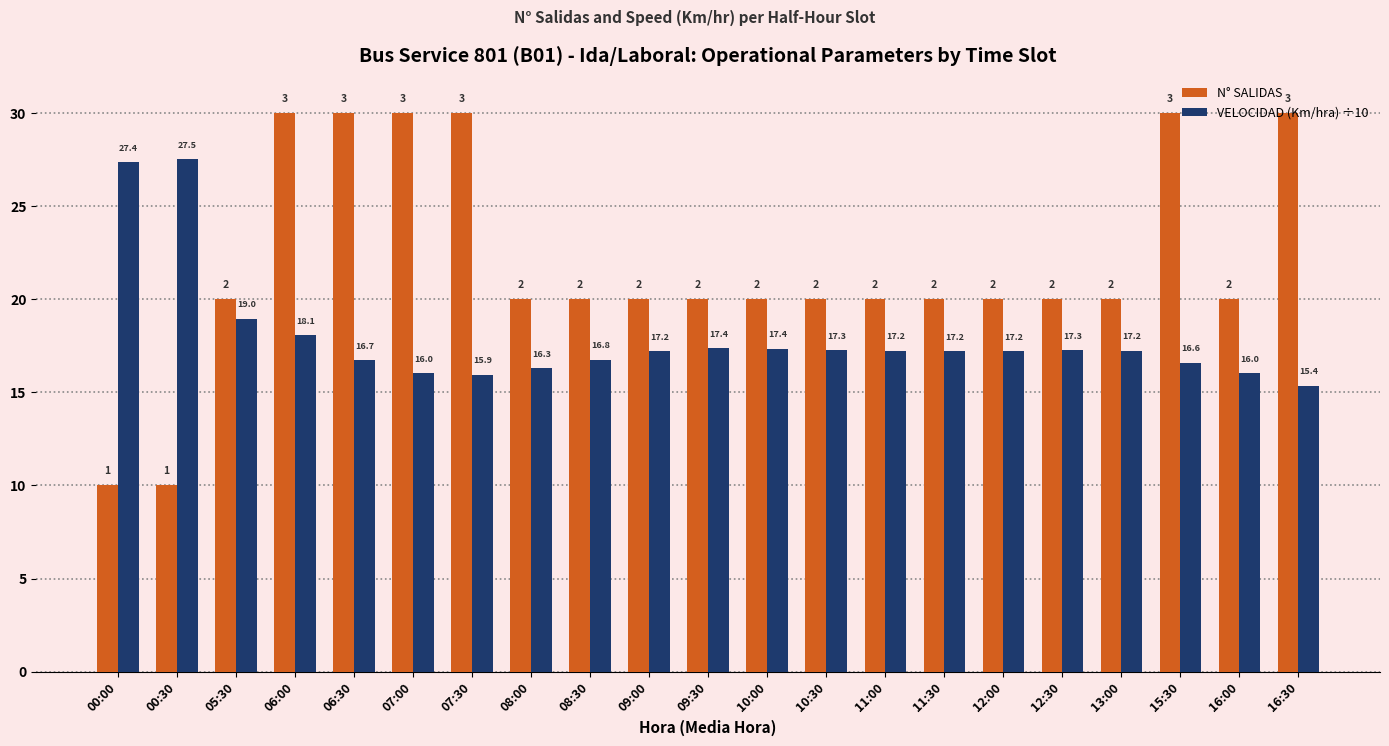

Reading left to right, what are all the values shown in this chart?

N° SALIDAS: 00:00=1.0	00:30=1.0	05:30=2.0	06:00=3.0	06:30=3.0	07:00=3.0	07:30=3.0	08:00=2.0	08:30=2.0	09:00=2.0	09:30=2.0	10:00=2.0	10:30=2.0	11:00=2.0	11:30=2.0	12:00=2.0	12:30=2.0	13:00=2.0	15:30=3.0	16:00=2.0	16:30=3.0
VELOCIDAD (Km/hra) ÷10: 00:00=2.7	00:30=2.8	05:30=1.9	06:00=1.8	06:30=1.7	07:00=1.6	07:30=1.6	08:00=1.6	08:30=1.7	09:00=1.7	09:30=1.7	10:00=1.7	10:30=1.7	11:00=1.7	11:30=1.7	12:00=1.7	12:30=1.7	13:00=1.7	15:30=1.7	16:00=1.6	16:30=1.5